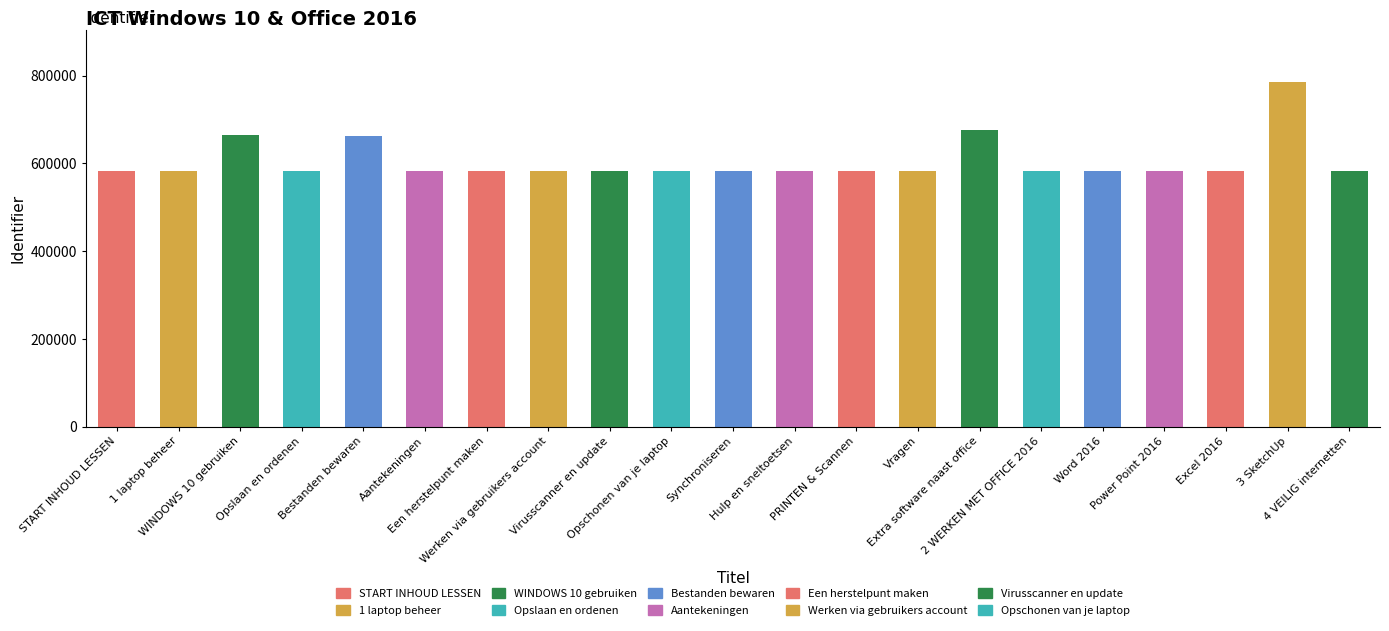

What is the maximum value shown in the chart?

785047